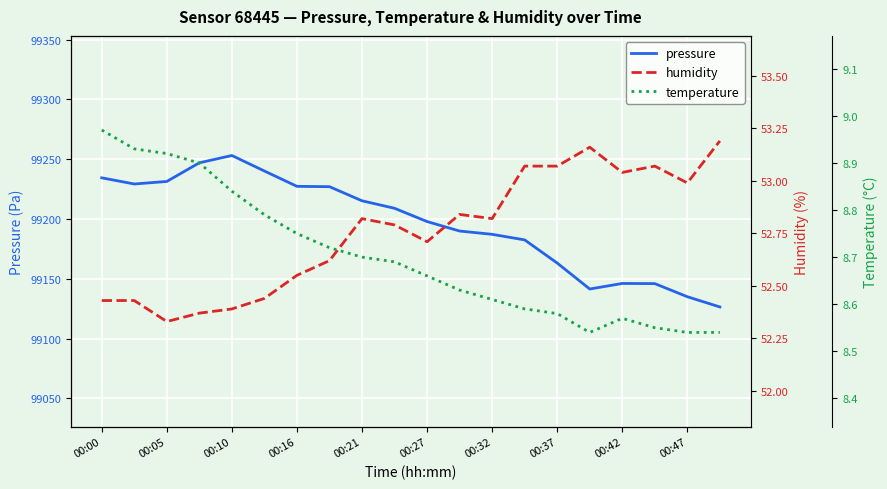

True or false: pressure has a value of 99187.2 at 00:32.

True